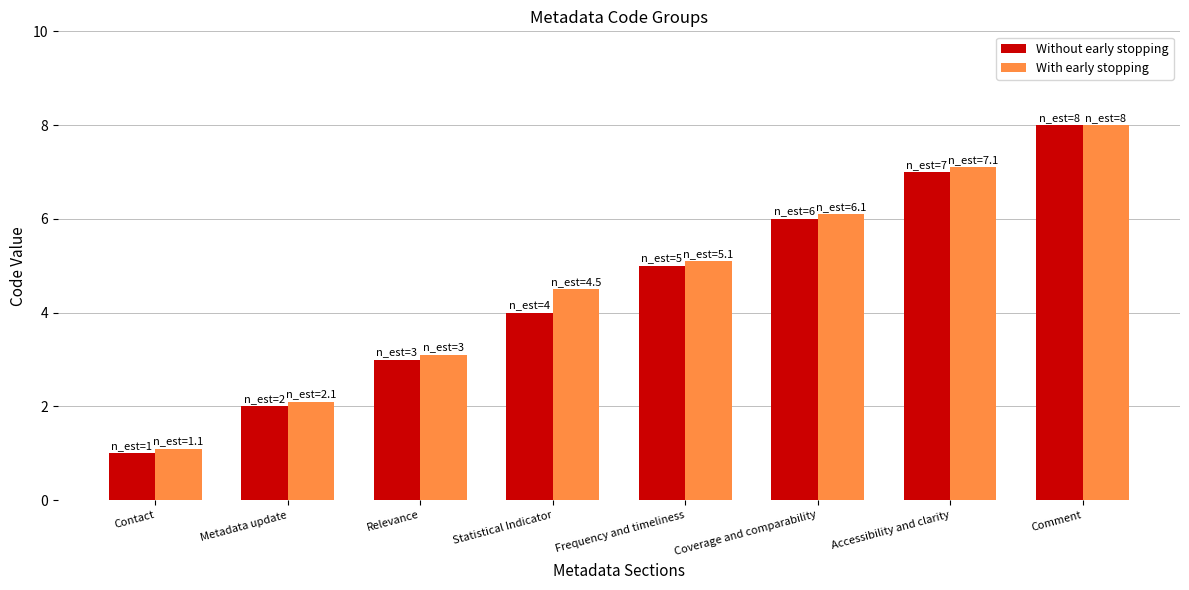

Reading left to right, what are all the values shown in this chart?

Without early stopping: Contact=1.0	Metadata update=2.0	Relevance=3.0	Statistical Indicator=4.0	Frequency and timeliness=5.0	Coverage and comparability=6.0	Accessibility and clarity=7.0	Comment=8.0
With early stopping: Contact=1.1	Metadata update=2.1	Relevance=3.1	Statistical Indicator=4.5	Frequency and timeliness=5.1	Coverage and comparability=6.1	Accessibility and clarity=7.1	Comment=8.0